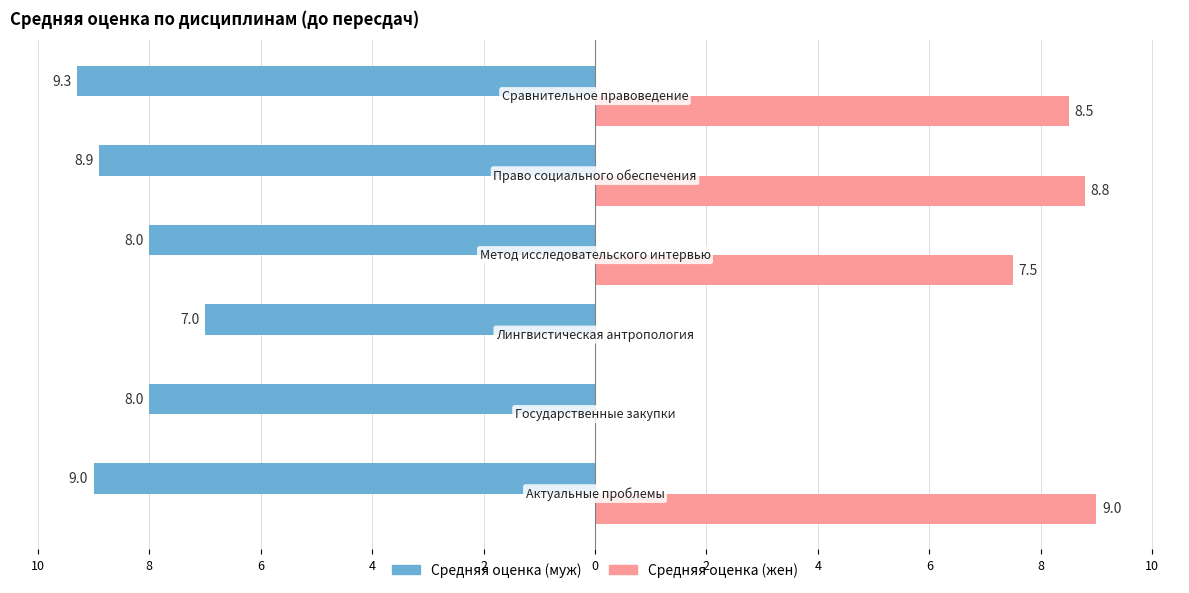

What are all the series names shown in the legend?

Средняя оценка (муж), Средняя оценка (жен)